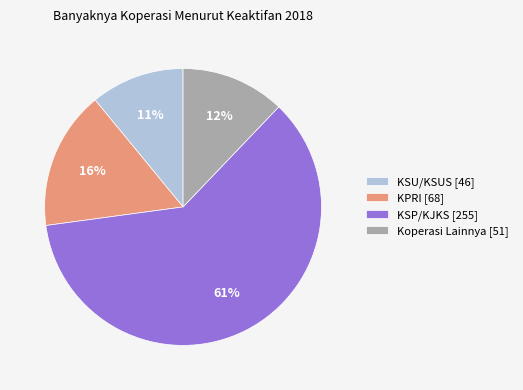

Is the sum of KPRI [68] and KSU/KSUS [46] greater than half?

No